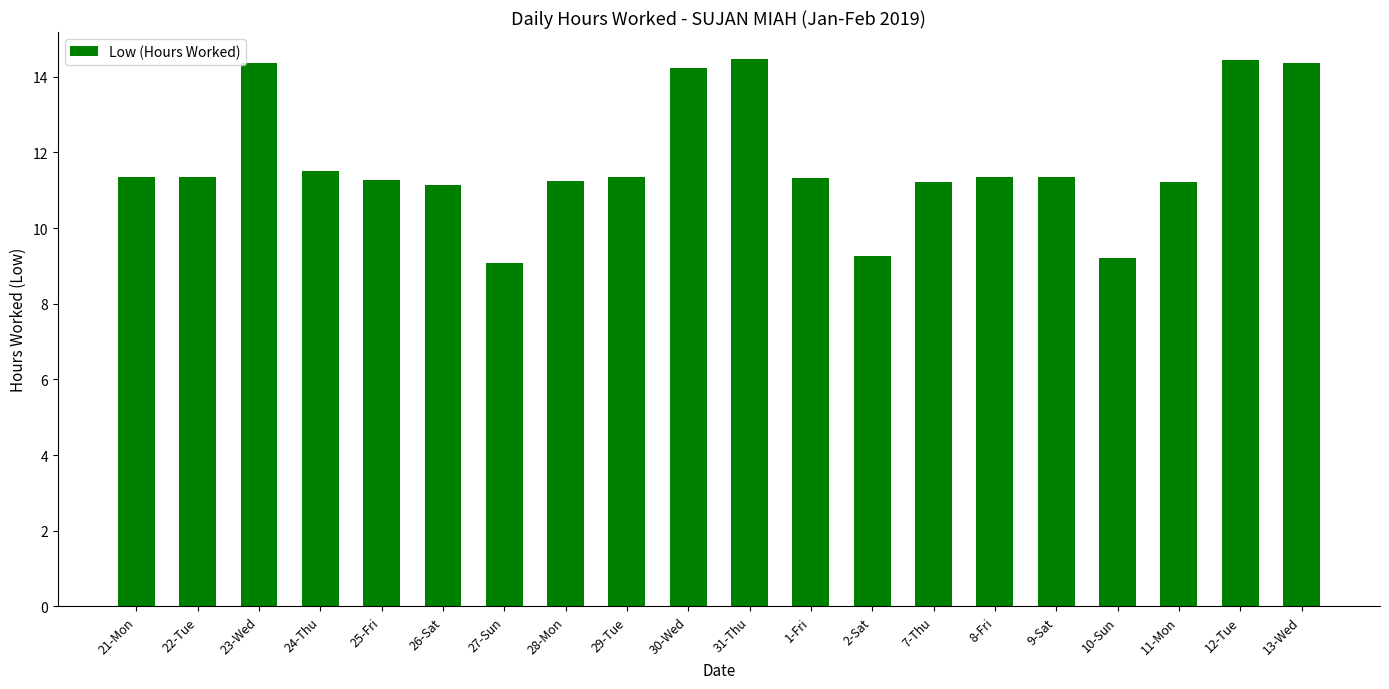

Approximately how many times larger is the value at 11-Mon compared to 26-Sat?

1.0